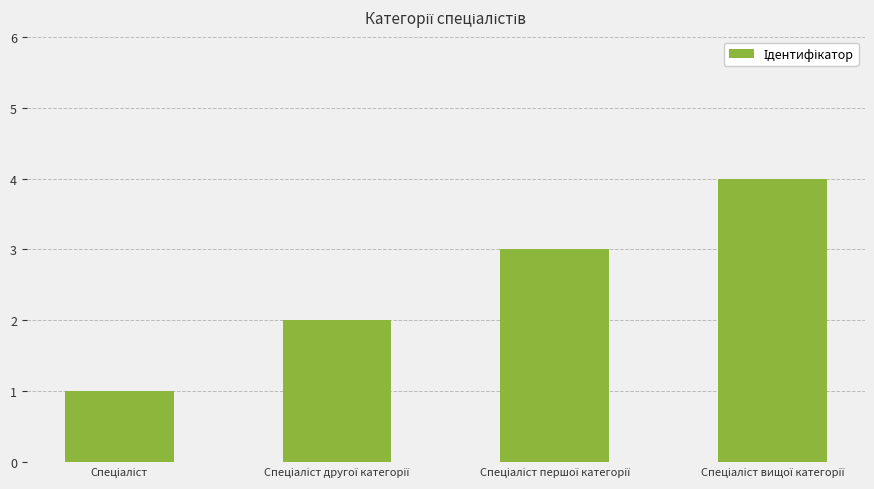

How many values are between 2 and 4?

3